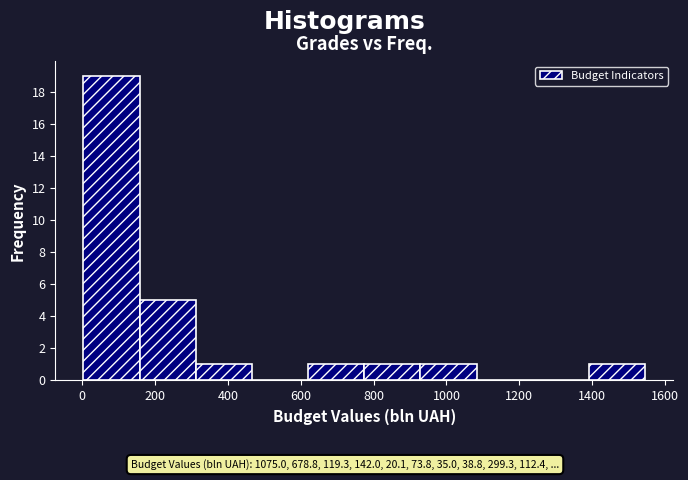

Over which range of the x-axis is the bar tallest?

0 to 160